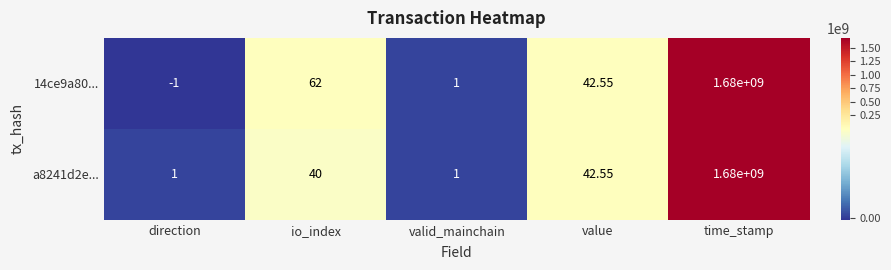

Which category has the highest value across all series?

time_stamp